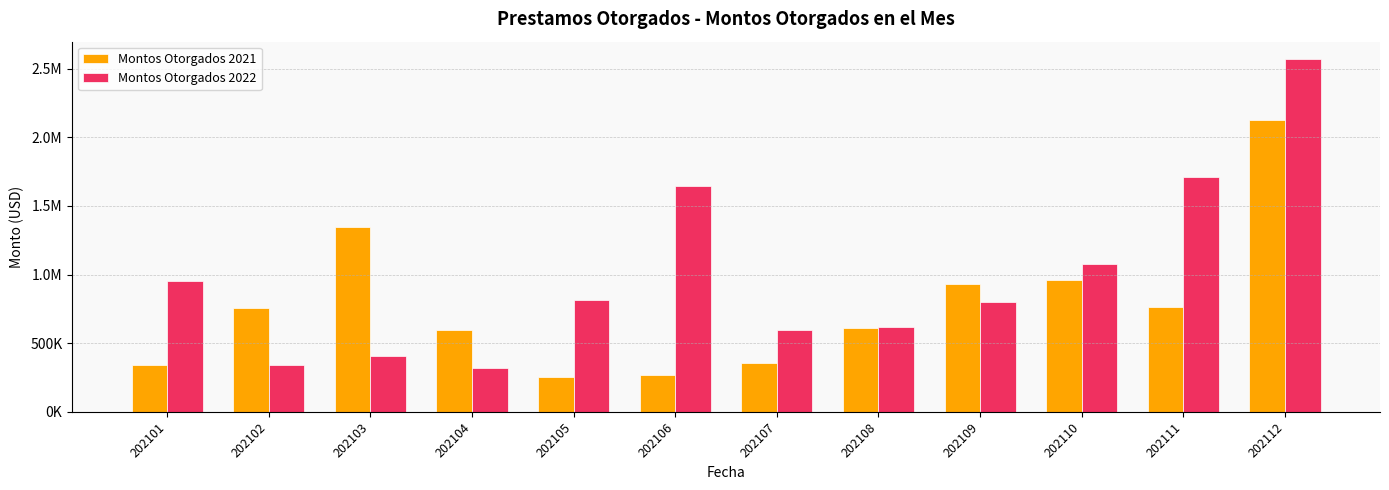

Does the chart contain any negative values?

No